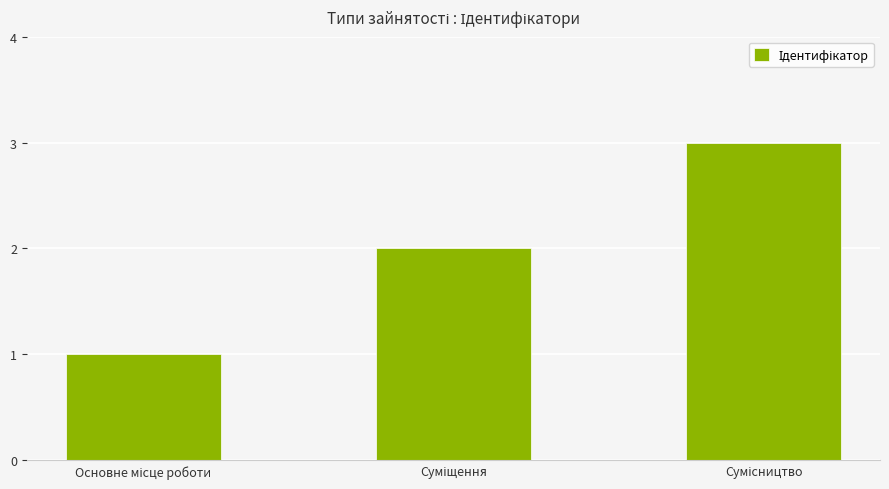

What is the sum of all values?

6